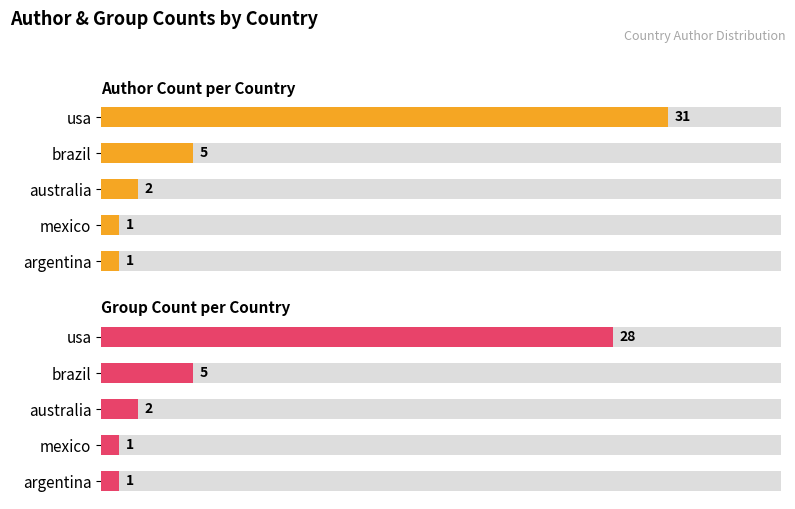

Is the value of Group Count per Country at mexico greater than the value of Author Count per Country at argentina?

No